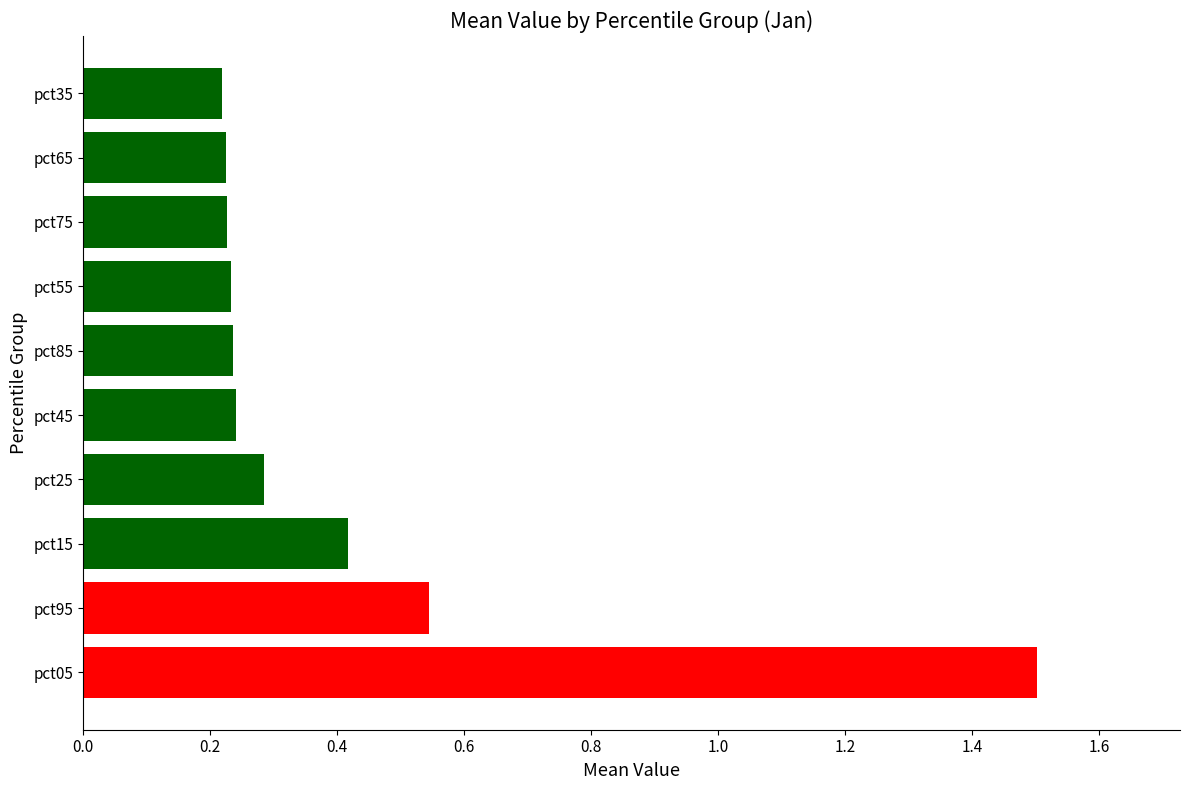

What is the maximum value shown in the chart?

1.5